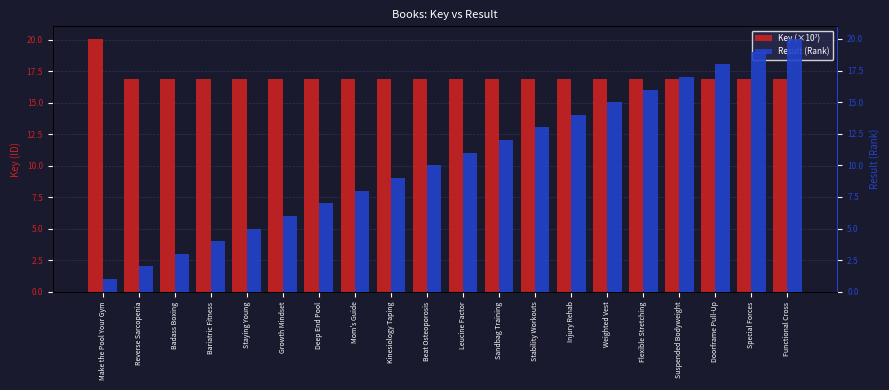

Which label corresponds to the largest value in the chart?

Make the Pool Your Gym